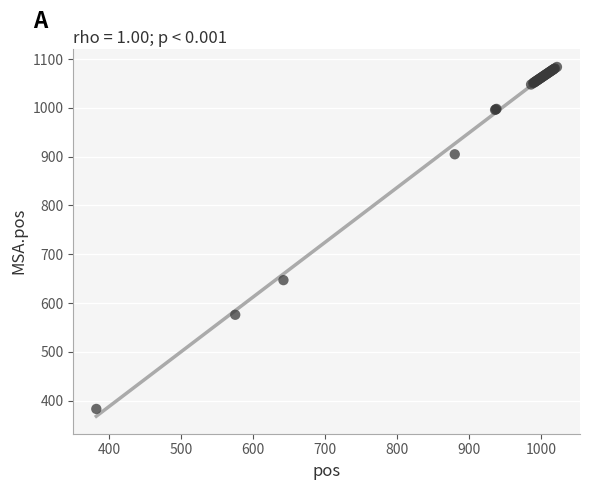

What Y value in the scatter plot is closest to 733?

647